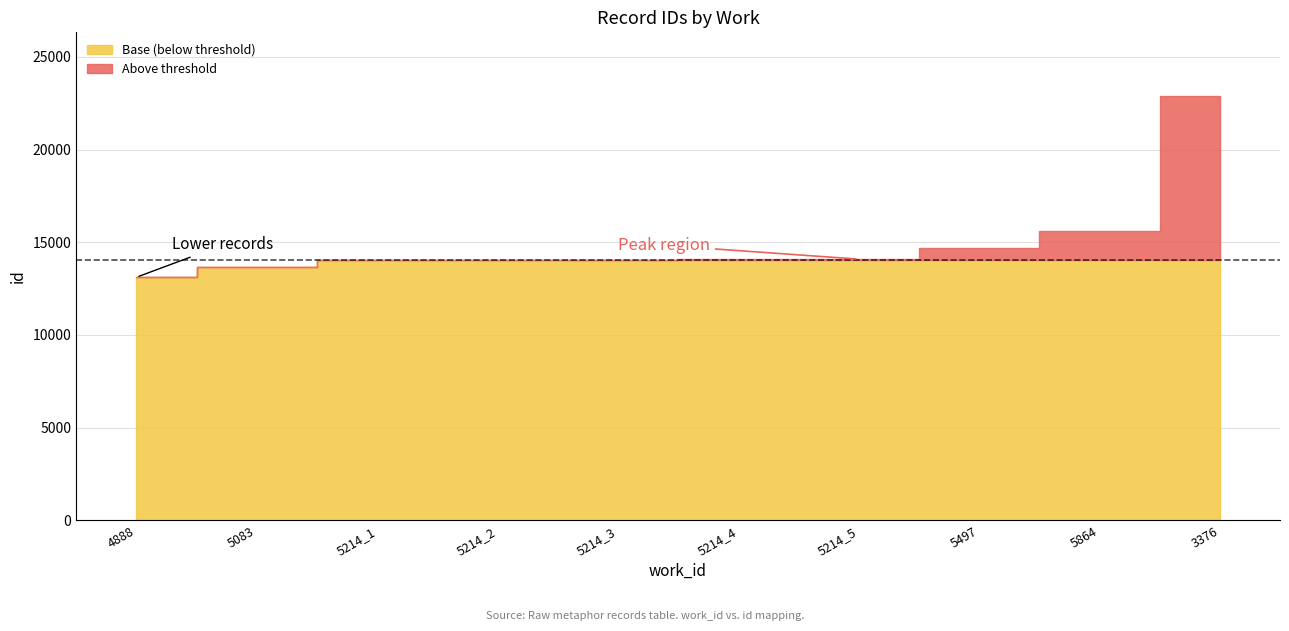

How many lines are shown in the chart?

1